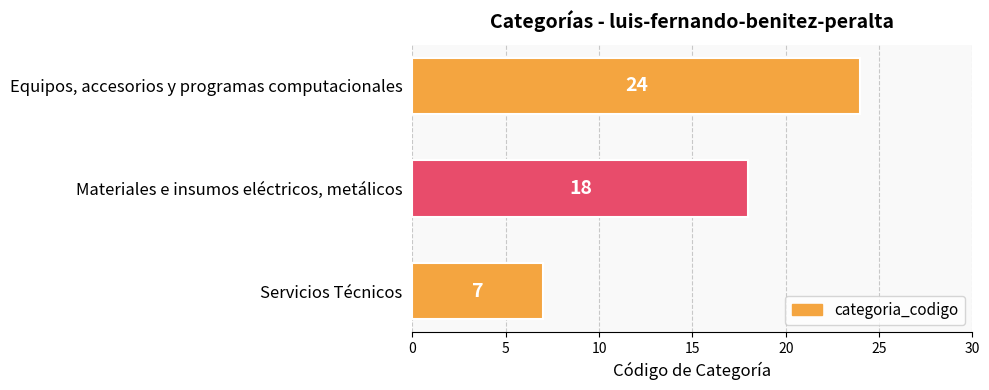

Reading top to bottom, what are all the values shown in this chart?

24	18	7